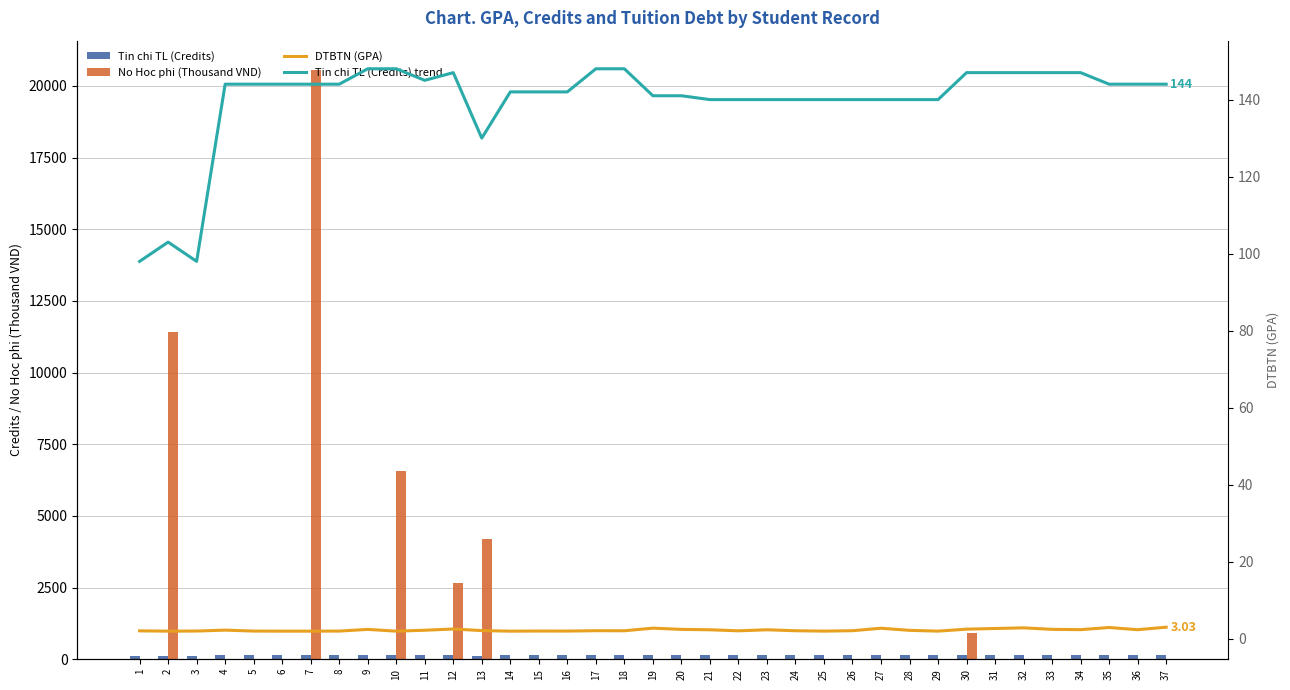

True or false: DTBTN (GPA) has a value of 3.1 at 1.

False